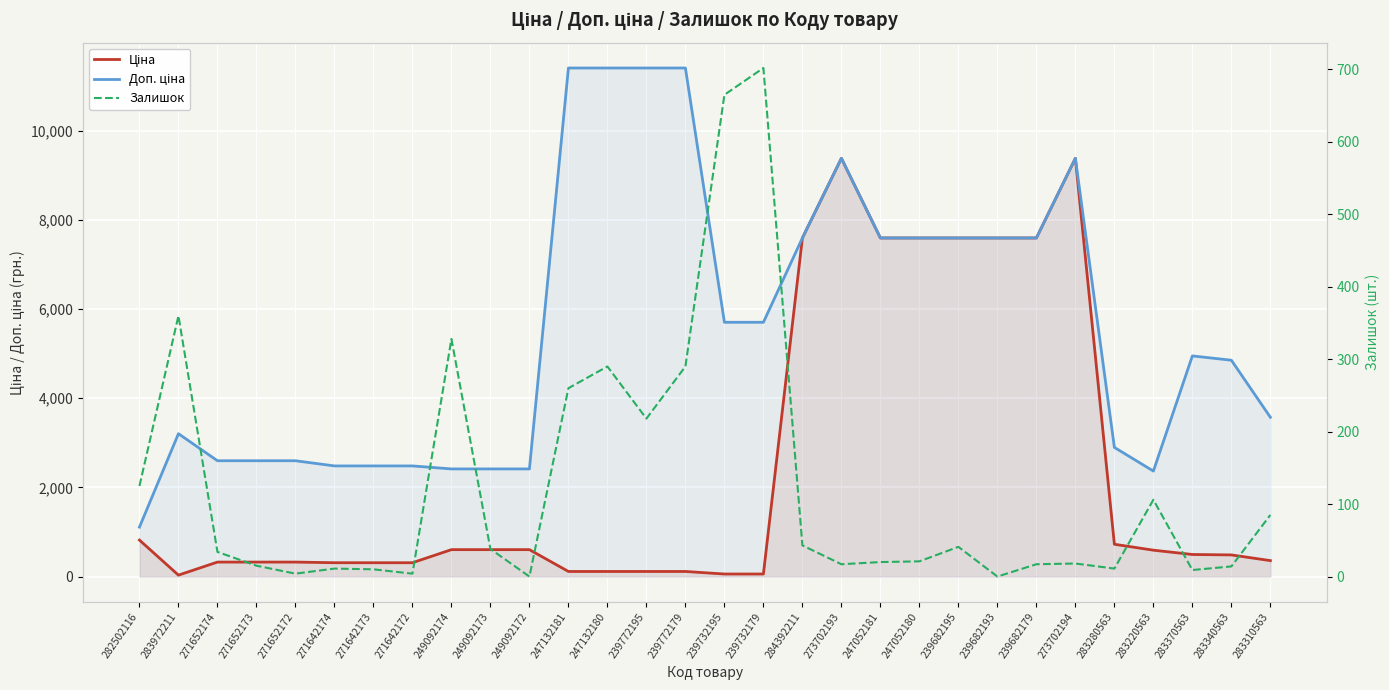

Is the value of Залишок at 249092172 greater than the value of Доп. ціна at 247052180?

No